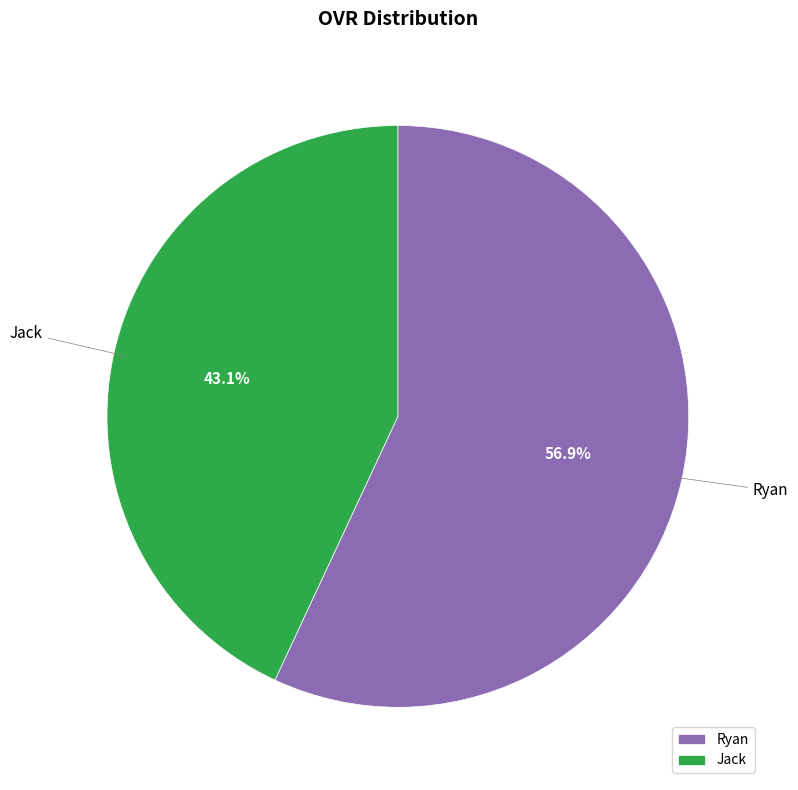

Is it true that Jack is 51% of the pie?

False